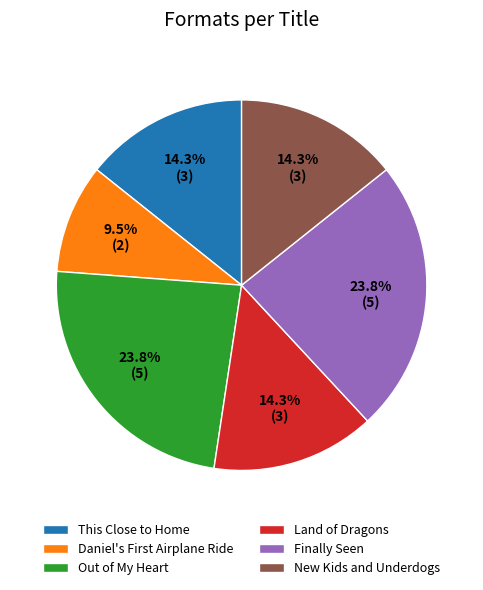

Which slice is the smallest?

Daniel's First Airplane Ride